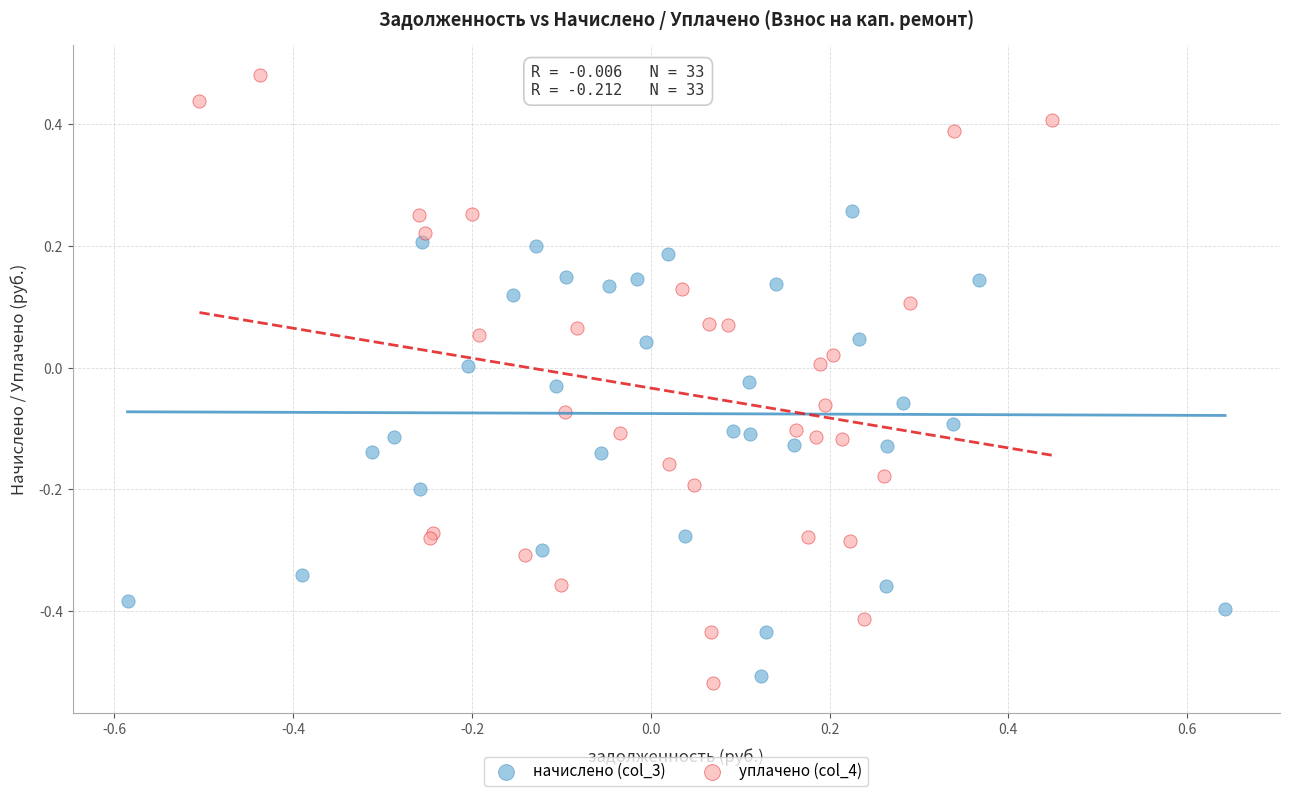

Which series has the largest Y range (max minus min)?

уплачено (col_4)